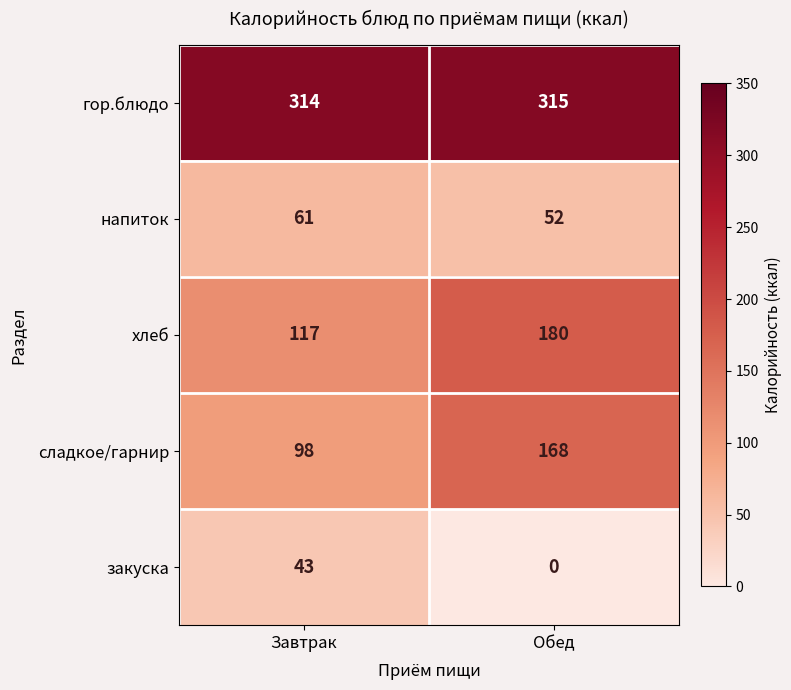

What value does the гор.блюдо series have at Завтрак?

314